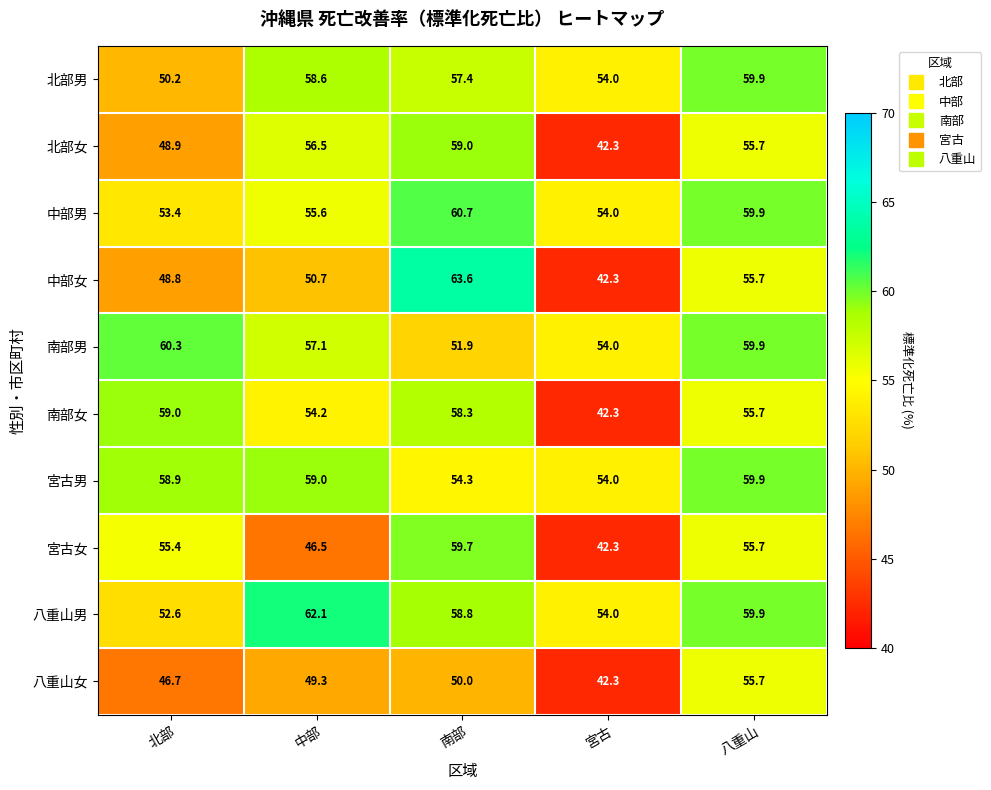

At which label is 宮古女 closest to 51?

北部